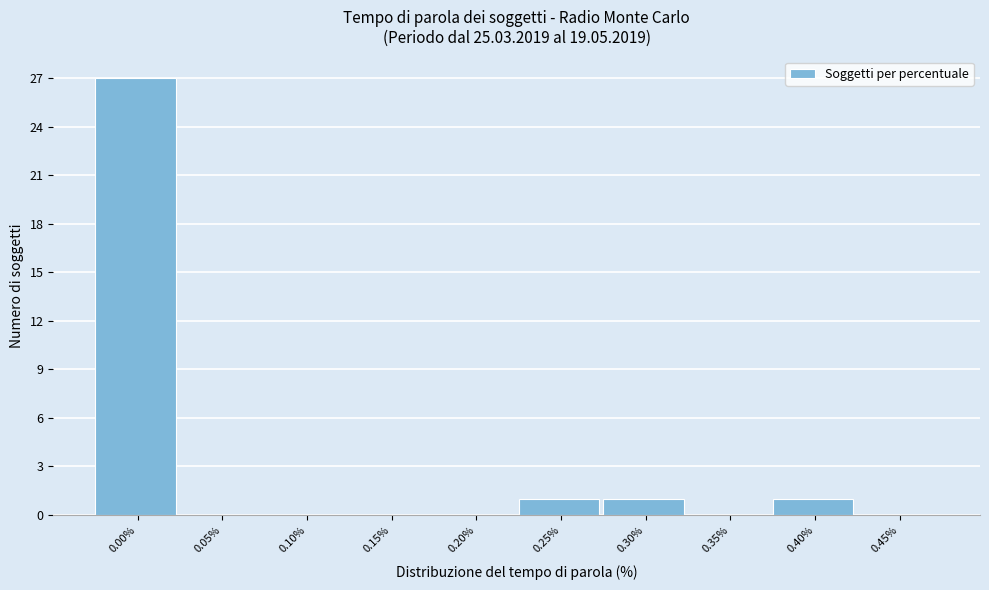

Reading right to left, list all the values displayed in this chart.

0.45%=0	0.40%=1	0.35%=0	0.30%=1	0.25%=1	0.20%=0	0.15%=0	0.10%=0	0.05%=0	0.00%=27